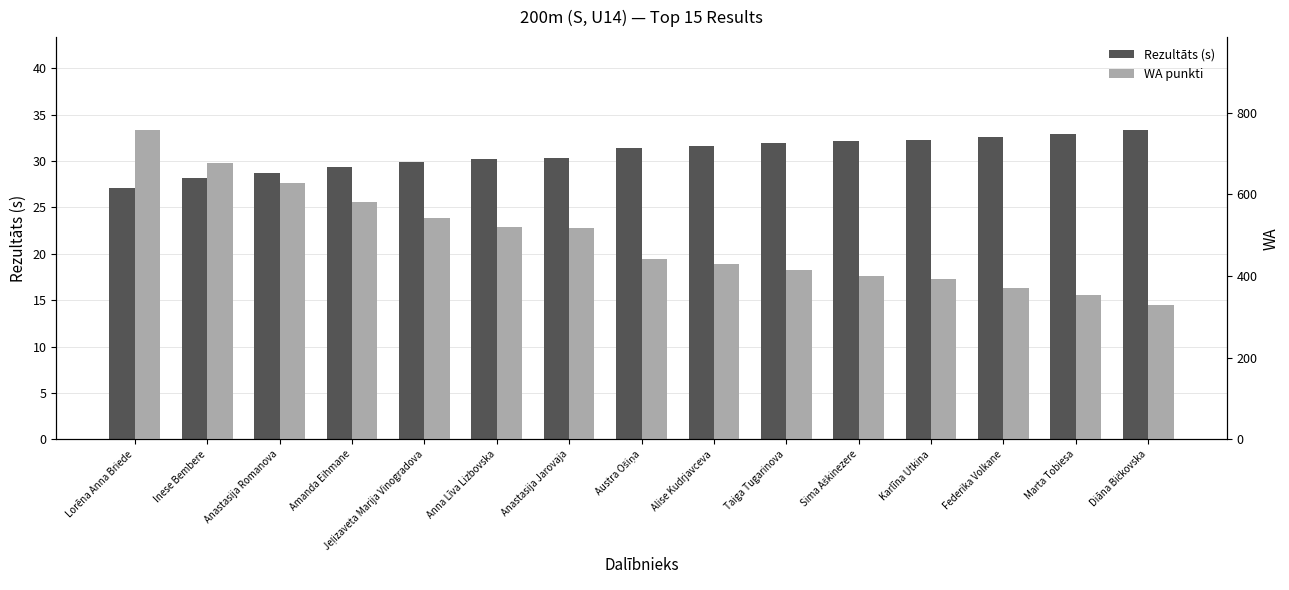

What is the approximate value of Rezultāts at Austra Ošiņa?

31.4